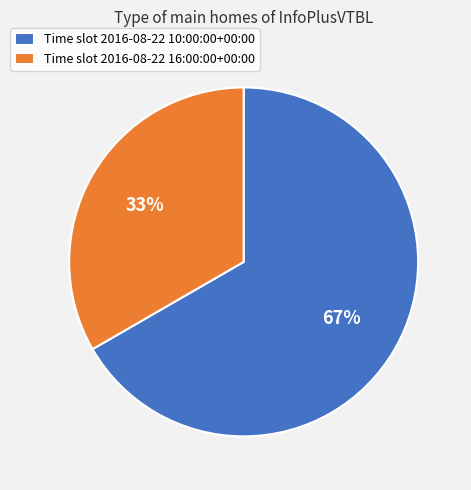

To the nearest percent, what portion does Time slot 2016-08-22 16:00:00+00:00 represent?

33%